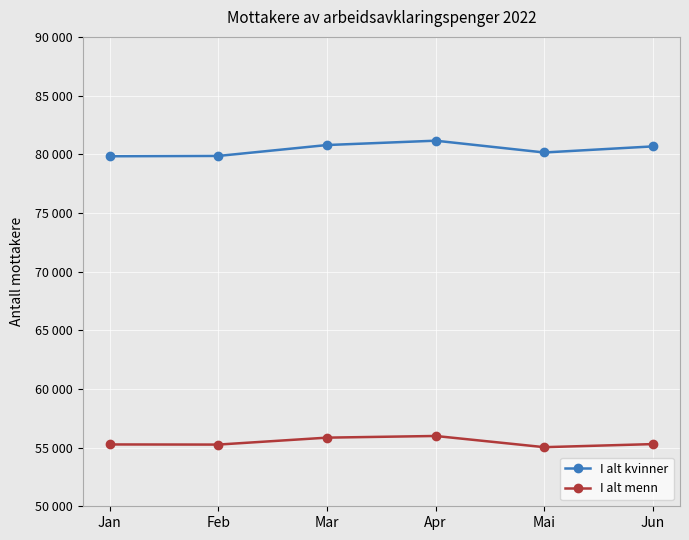

What are all the series names shown in the legend?

I alt kvinner, I alt menn